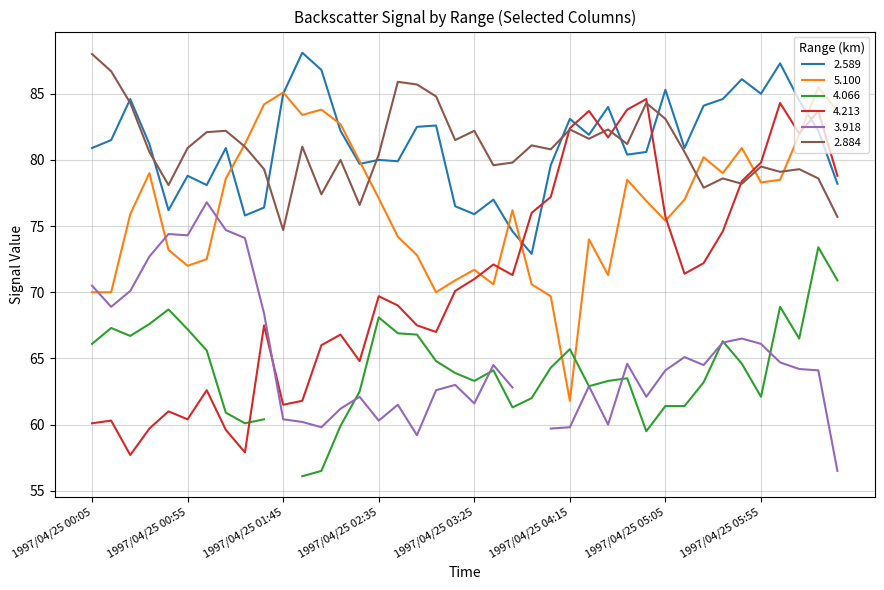

What is the difference between the second highest and second lowest values in the 2.884 series?

11.0